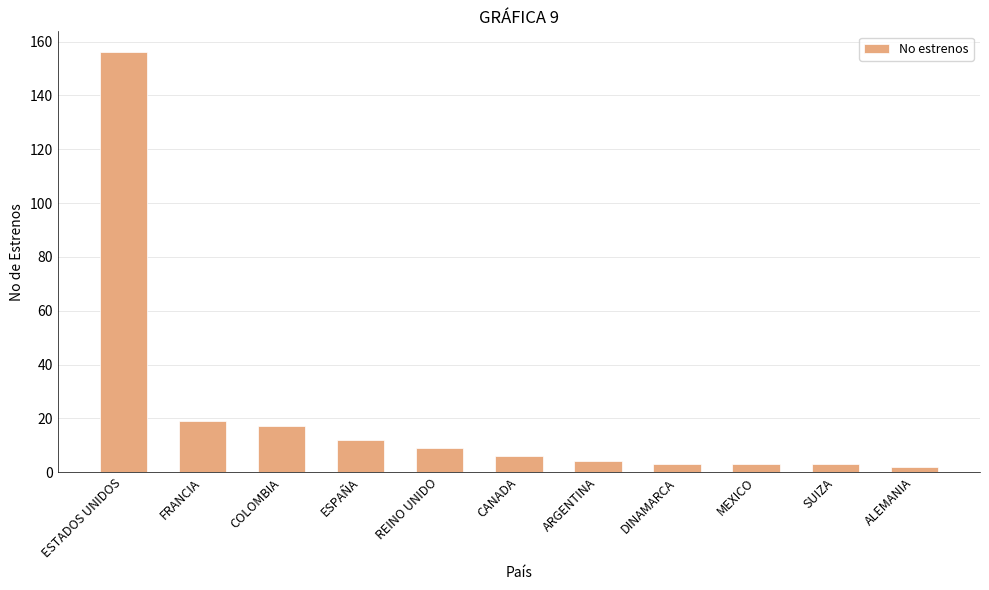

What is the label of the 3rd bar from the right?

MEXICO